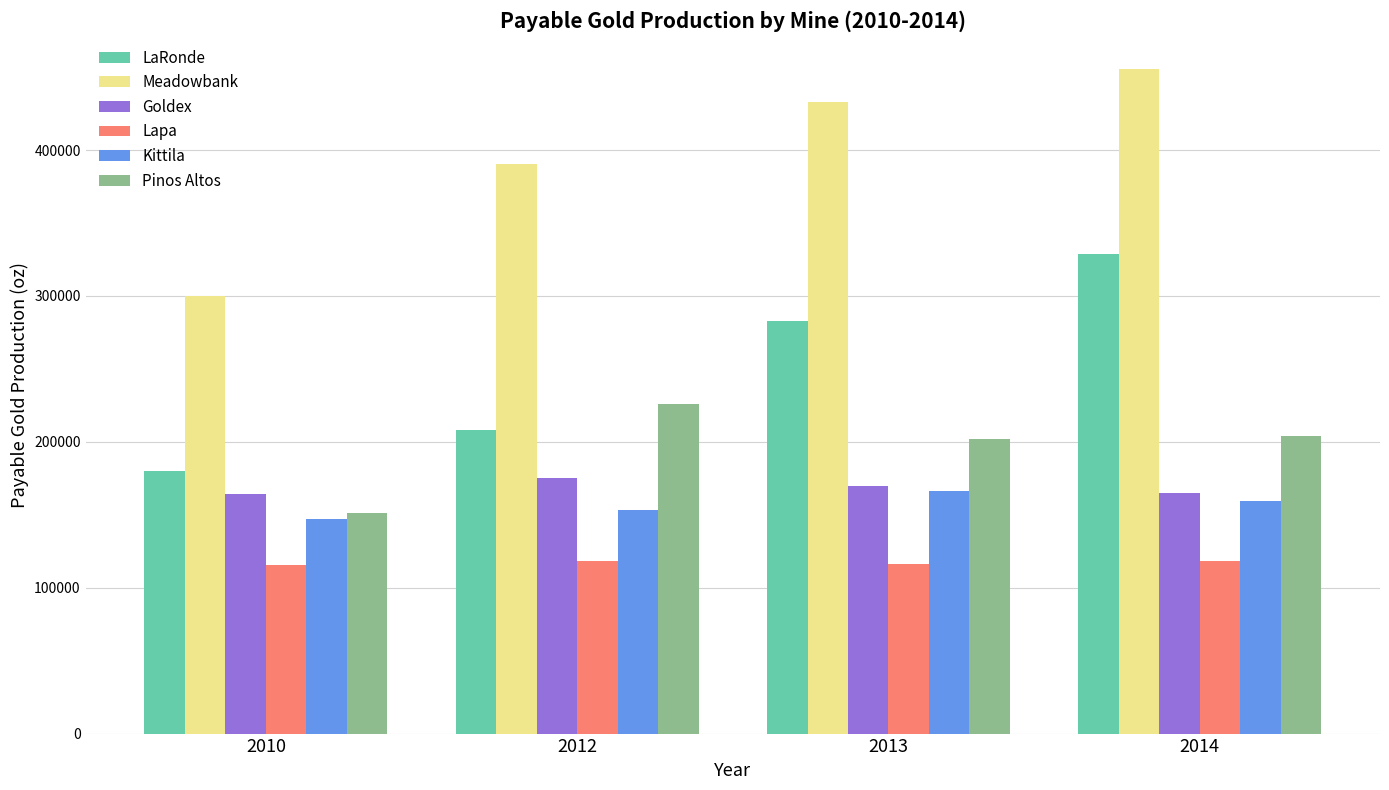

List the series in order of their peak value, highest first.

Meadowbank, LaRonde, Pinos Altos, Goldex, Kittila, Lapa